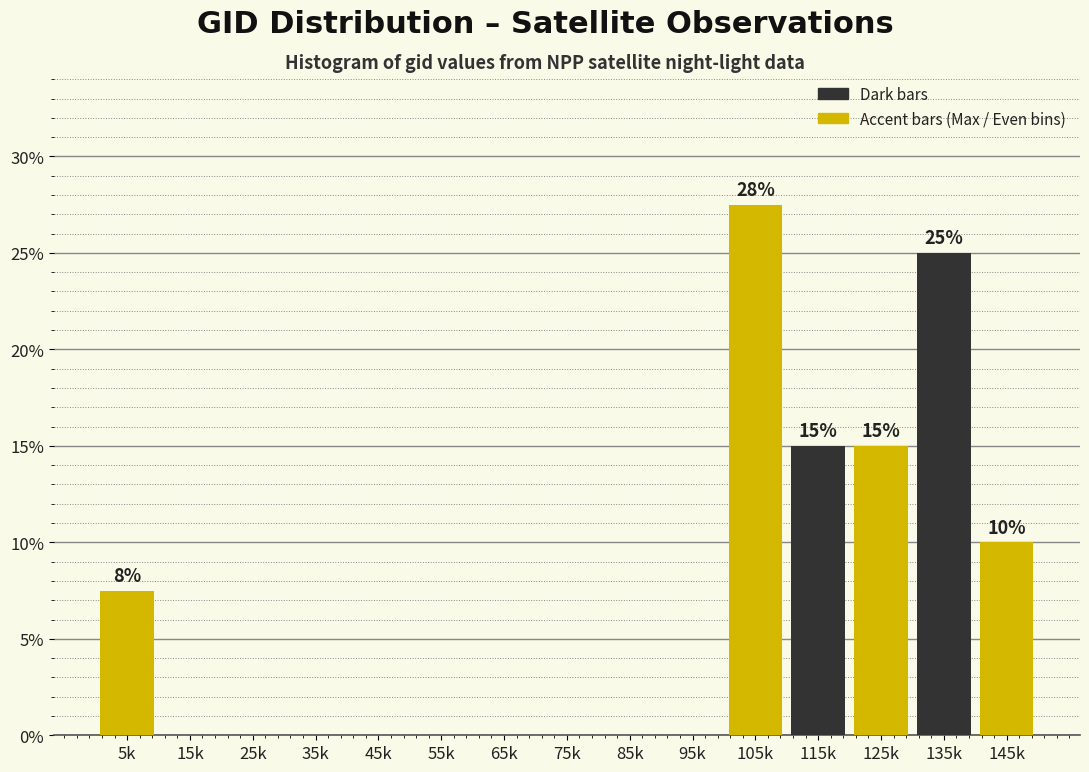

Reading left to right, what are all the values shown in this chart?

5k=7.5	15k=0.0	25k=0.0	35k=0.0	45k=0.0	55k=0.0	65k=0.0	75k=0.0	85k=0.0	95k=0.0	105k=27.5	115k=15.0	125k=15.0	135k=25.0	145k=10.0